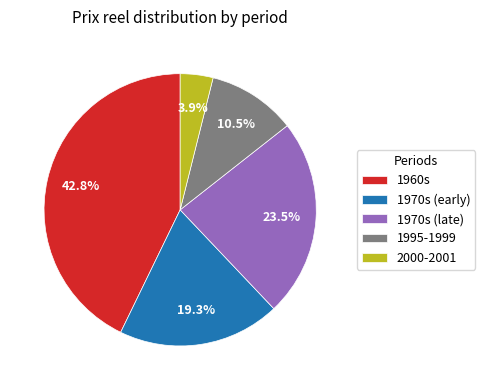

Rank the categories by value from lowest to highest.

2000-2001, 1995-1999, 1970s (early), 1970s (late), 1960s